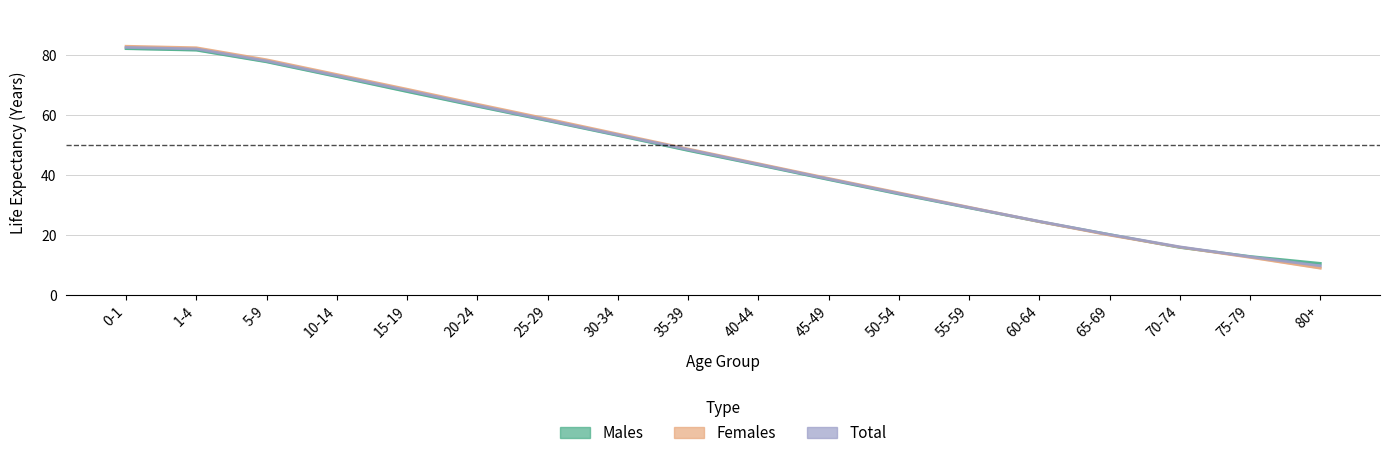

What is the difference between the Males values at 40-44 and 35-39?

4.8